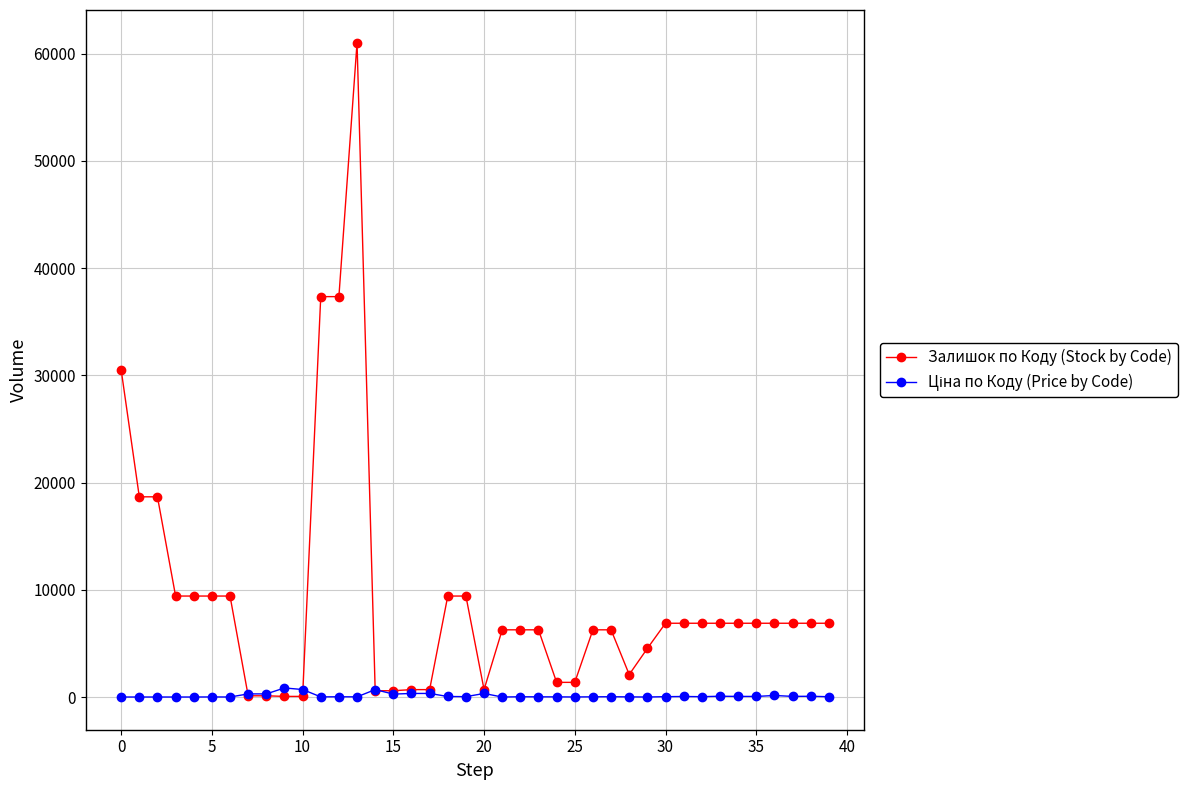

Which series has the widest spread of values?

Залишок по Коду (Stock by Code)